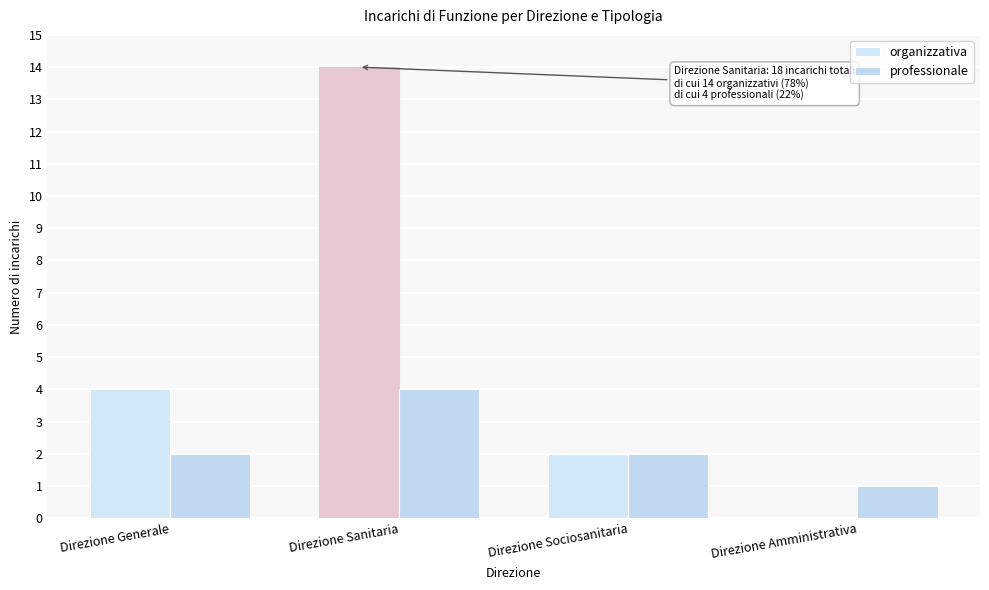

Reading left to right, what are all the values shown in this chart?

organizzativa: 4	14	2	0
professionale: 2	4	2	1